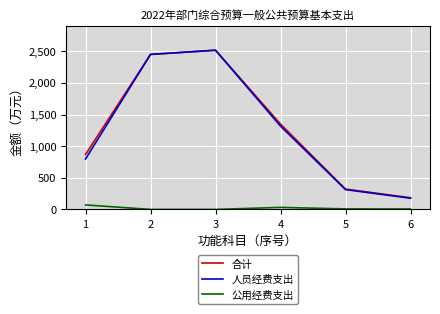

True or false: 公用经费支出 and 人员经费支出 cross at least once.

False